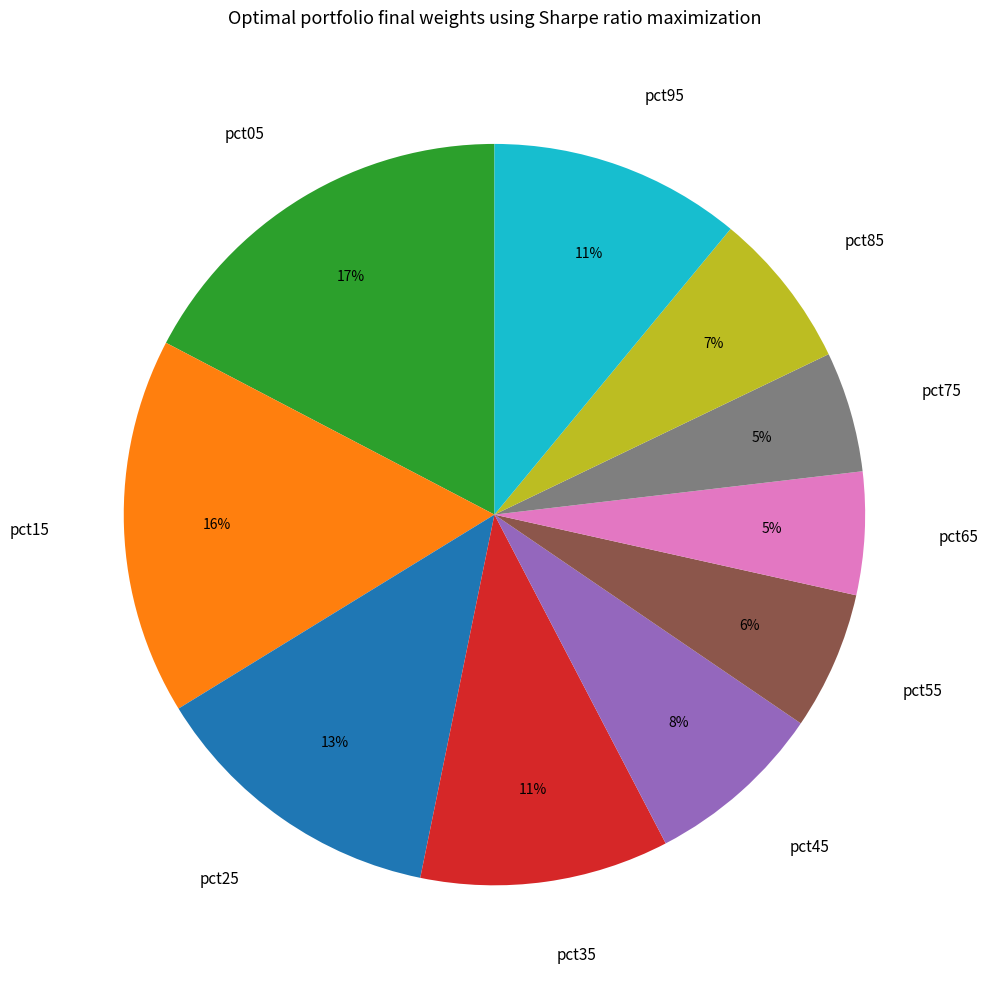

To the nearest percent, what percentage of the pie is pct05?

17%